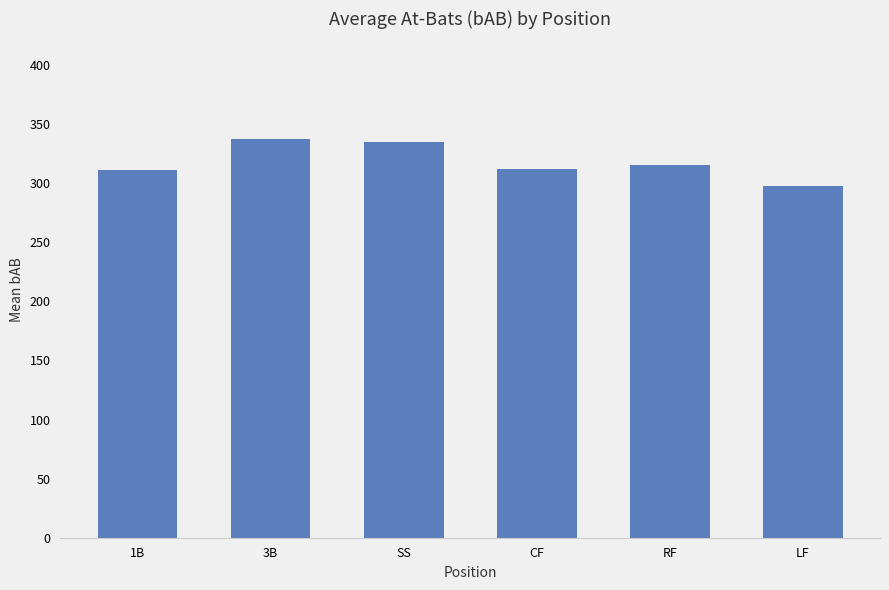

What value does the data have at 1B?

311.4